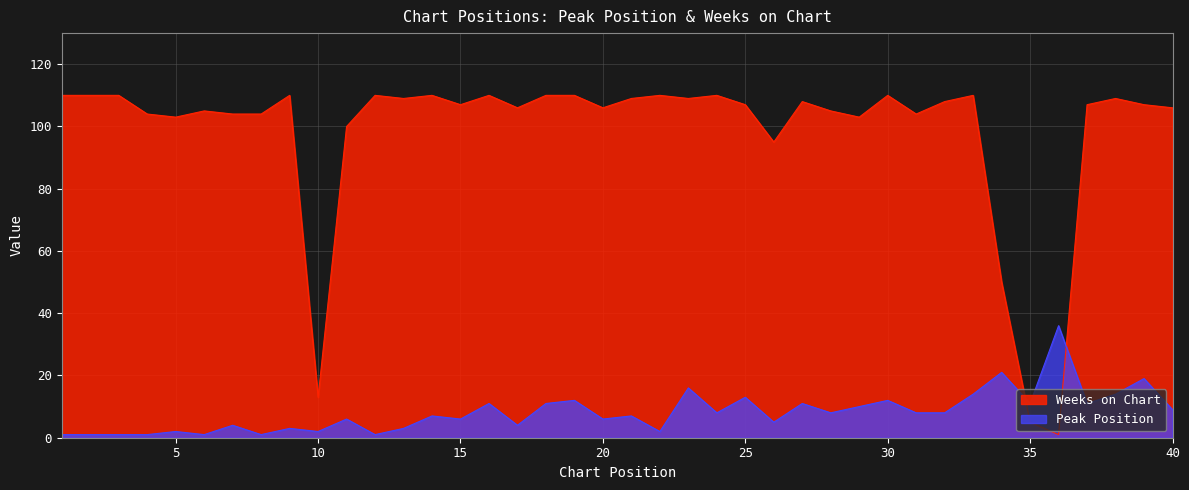

After their last crossing, which series has the higher values: Peak Position or Weeks on Chart?

Weeks on Chart